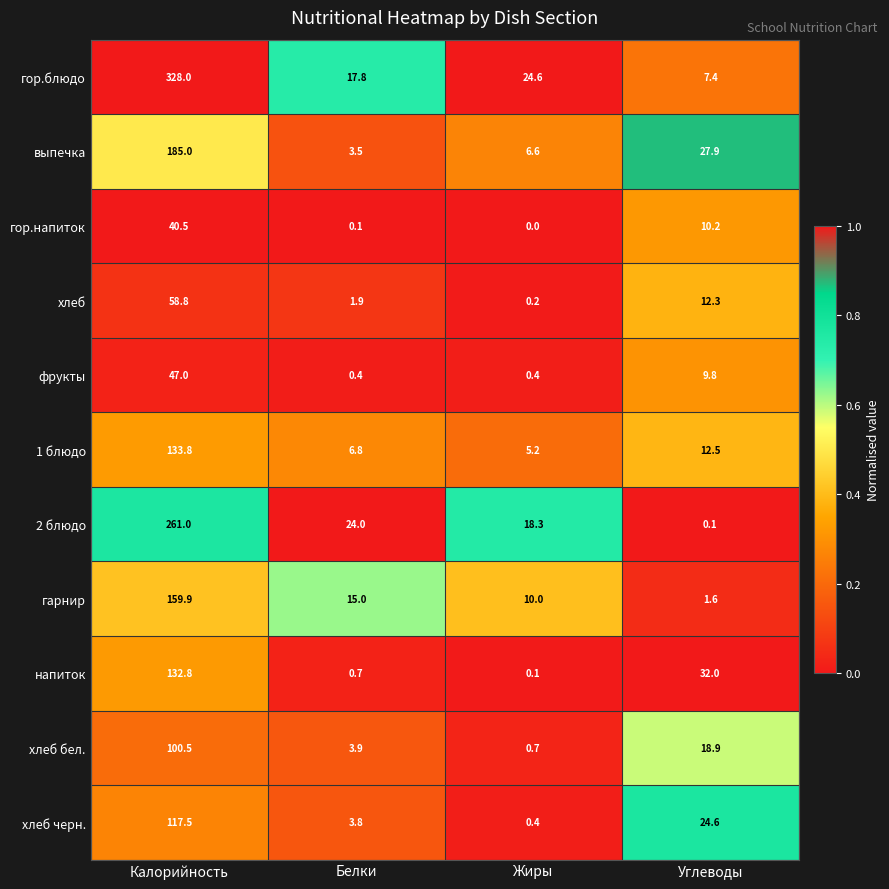

What value does the гарнир series have at Калорийность?

159.9